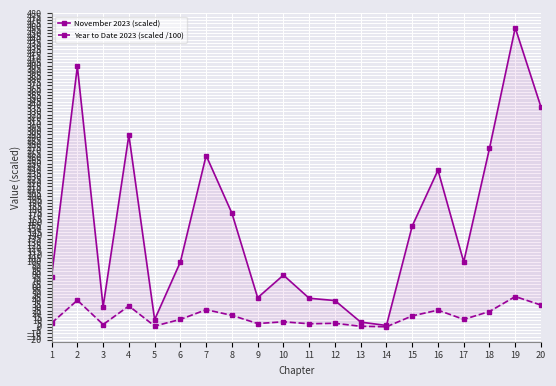

What is the sum of all Year to Date 2023 (scaled /100) values?

319.5